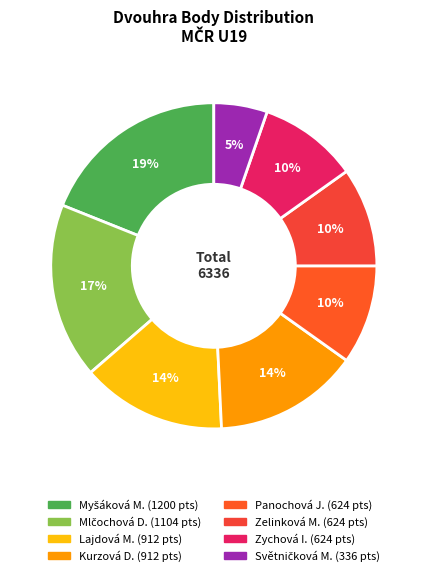

Which slice is the smallest?

Světničková Monika